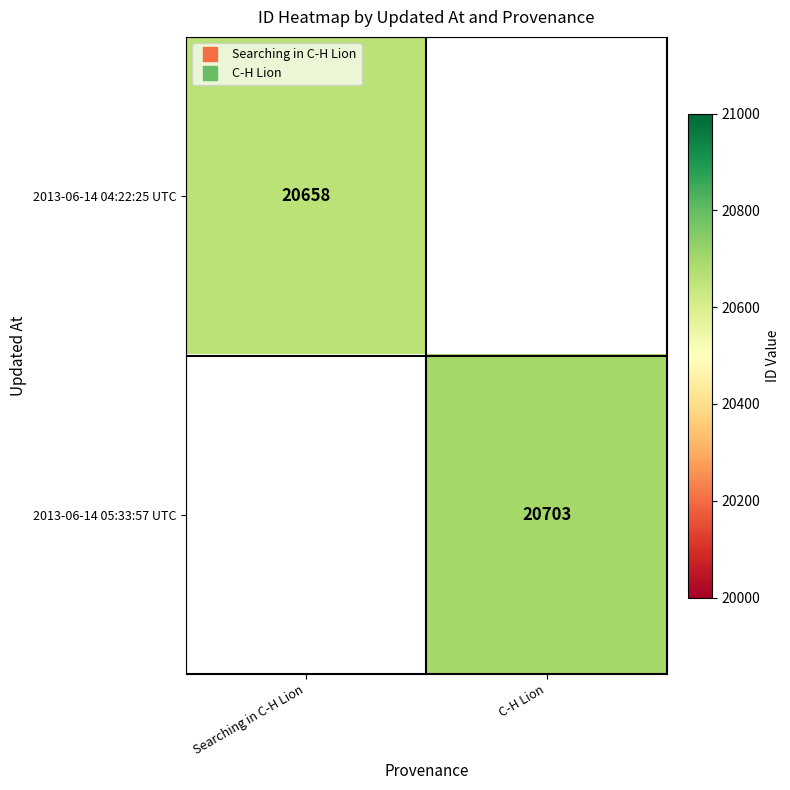

Rank the categories by 2013-06-14 04:22:25 UTC value from lowest to highest.

Searching in C-H Lion, C-H Lion